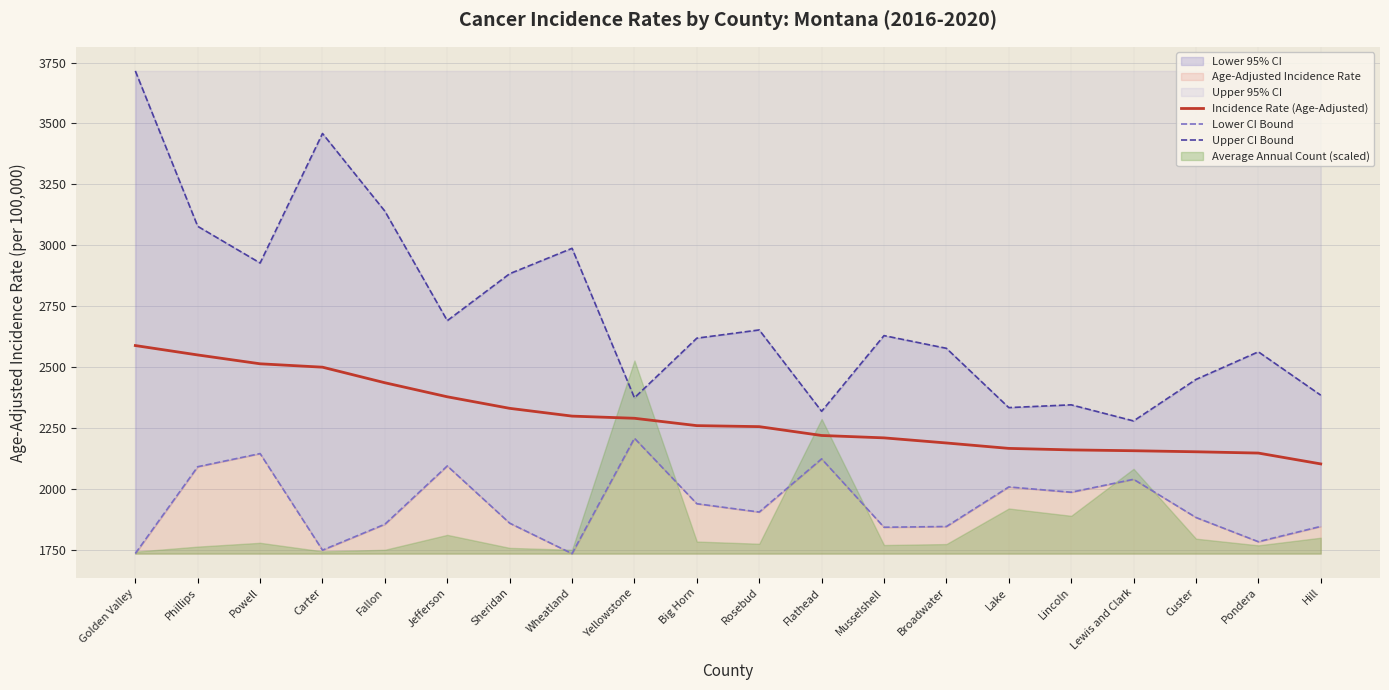

Which series has the largest total across all categories?

Upper CI Bound